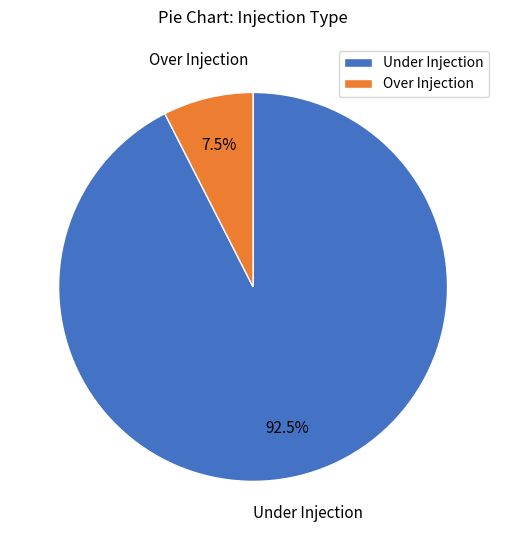

Which slice represents more than half of the pie?

Under Injection